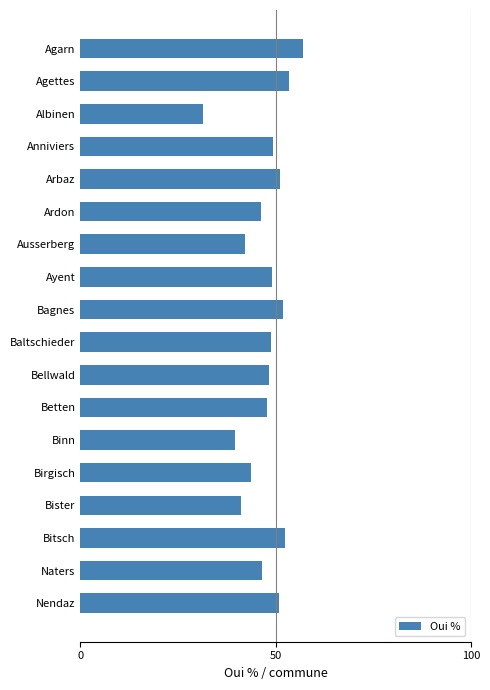

The value at Ayent is 49.2. True or false?

True